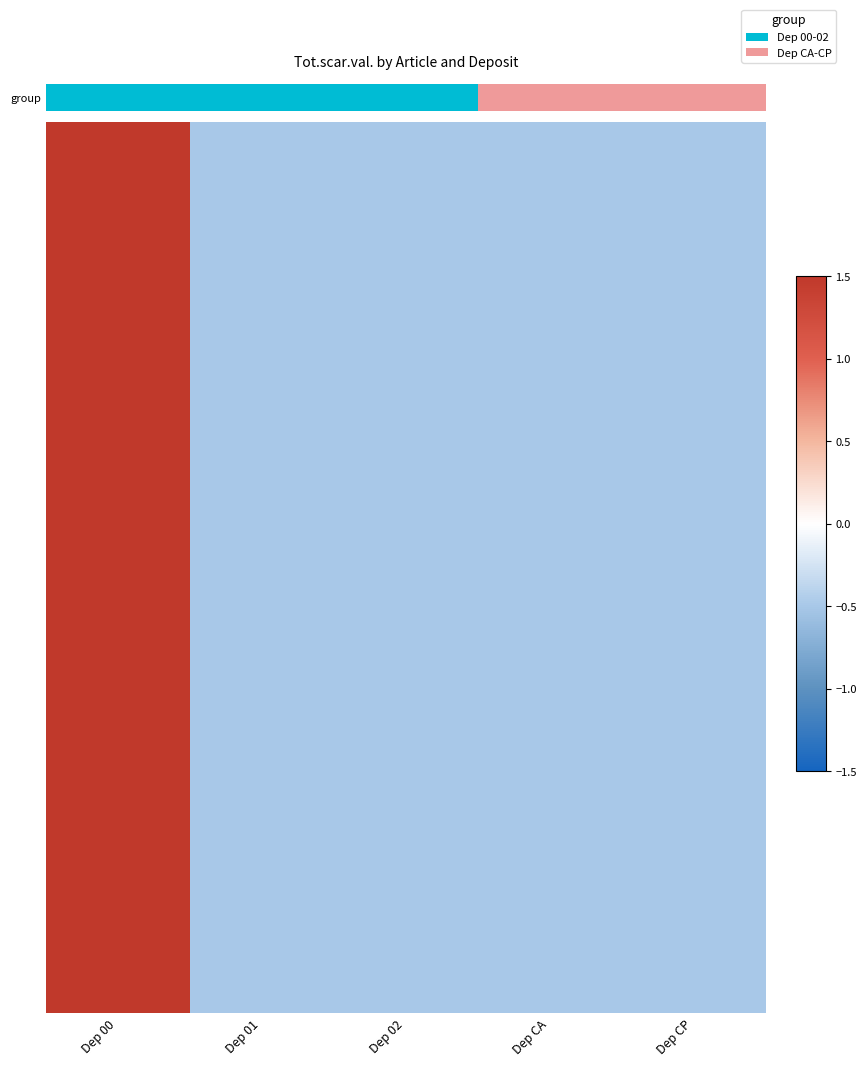

Which category has the lowest value across all series?

Dep 01